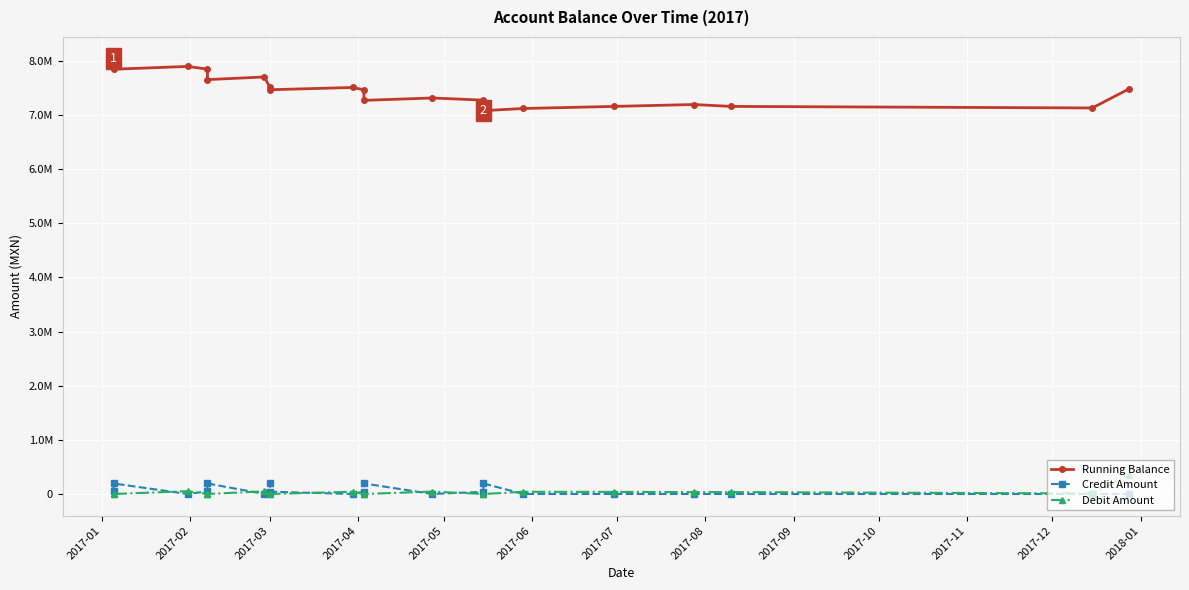

Is it true that Running Balance equals 10017160.7 at 2017-12?

False